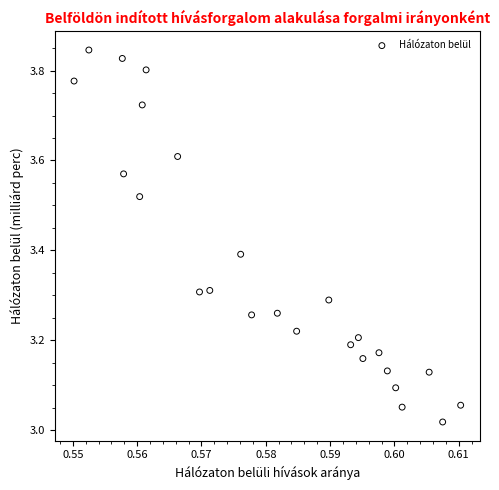

What is the range of Y values (max minus min)?

0.8